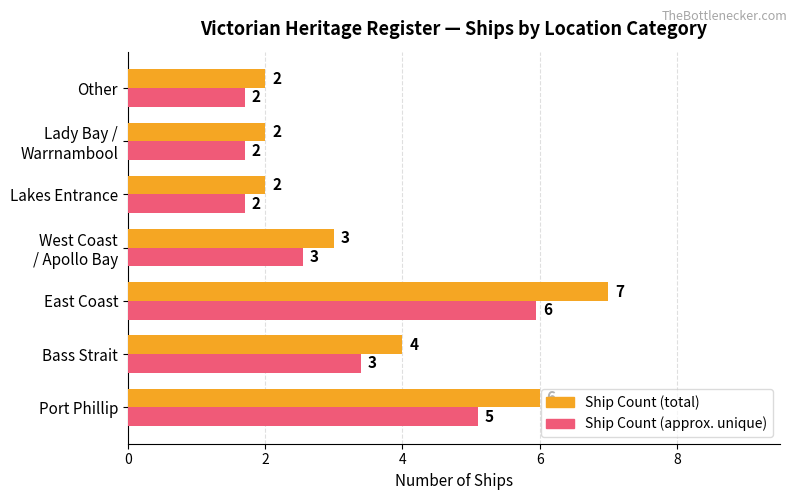

Where is Ship Count (approx. unique) nearest to the value 3?

Bass Strait